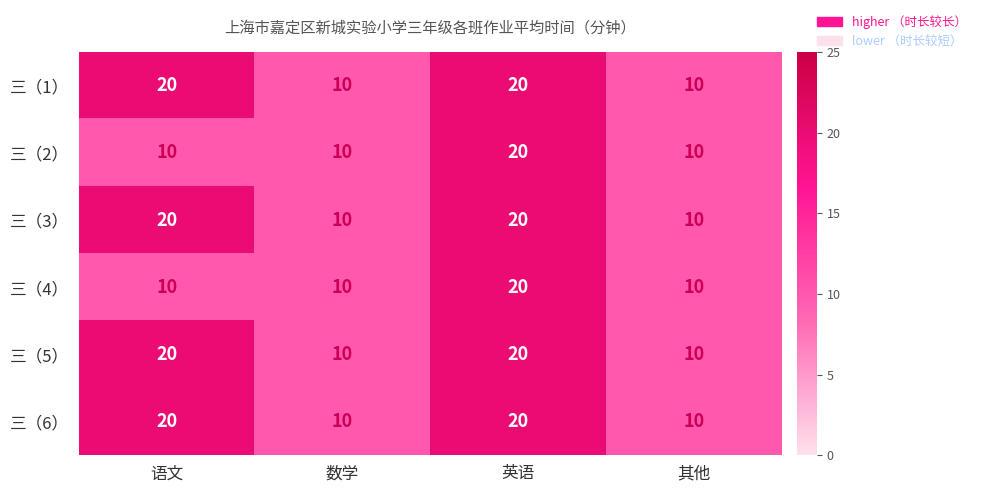

How many 三（3） values are between 10 and 20?

4